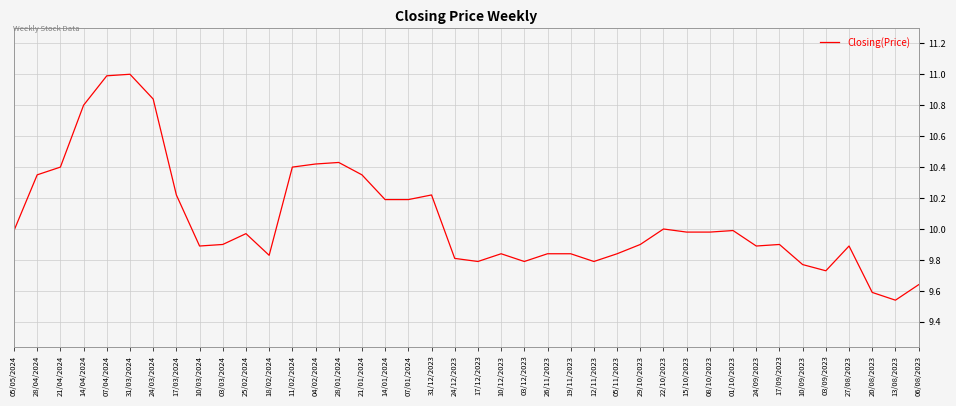

What is the maximum value shown in the chart?

11.0